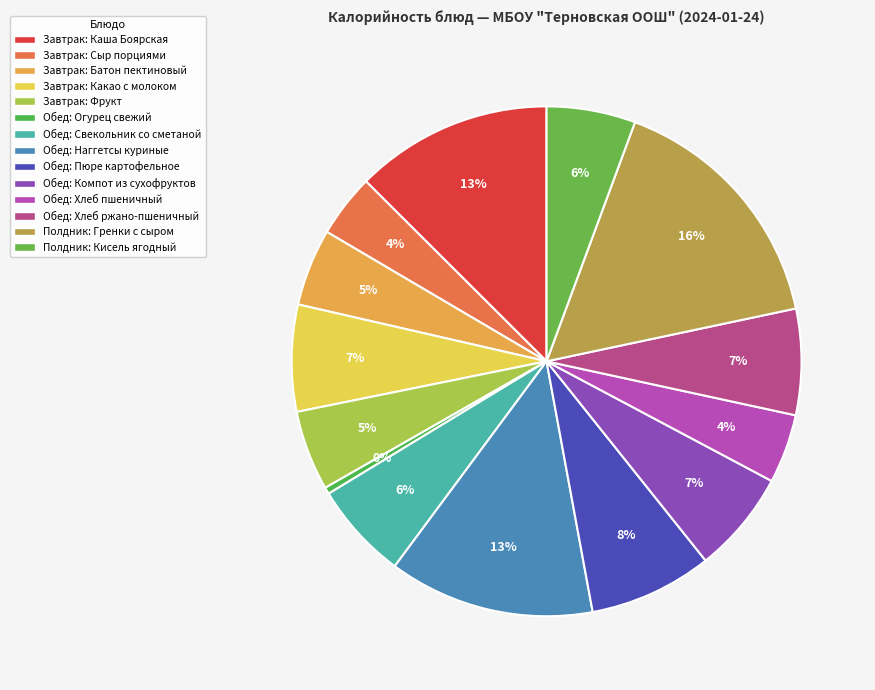

How many segments does this pie chart have?

14